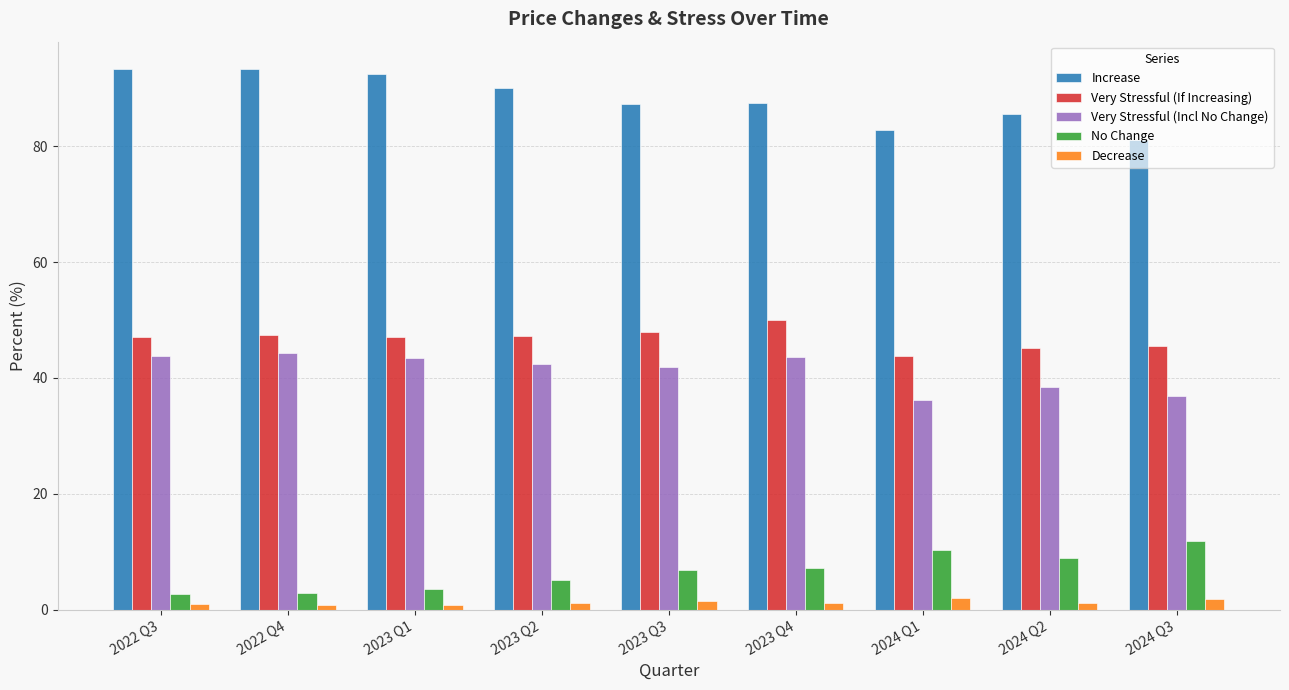

What is the minimum value shown in the chart?

0.8